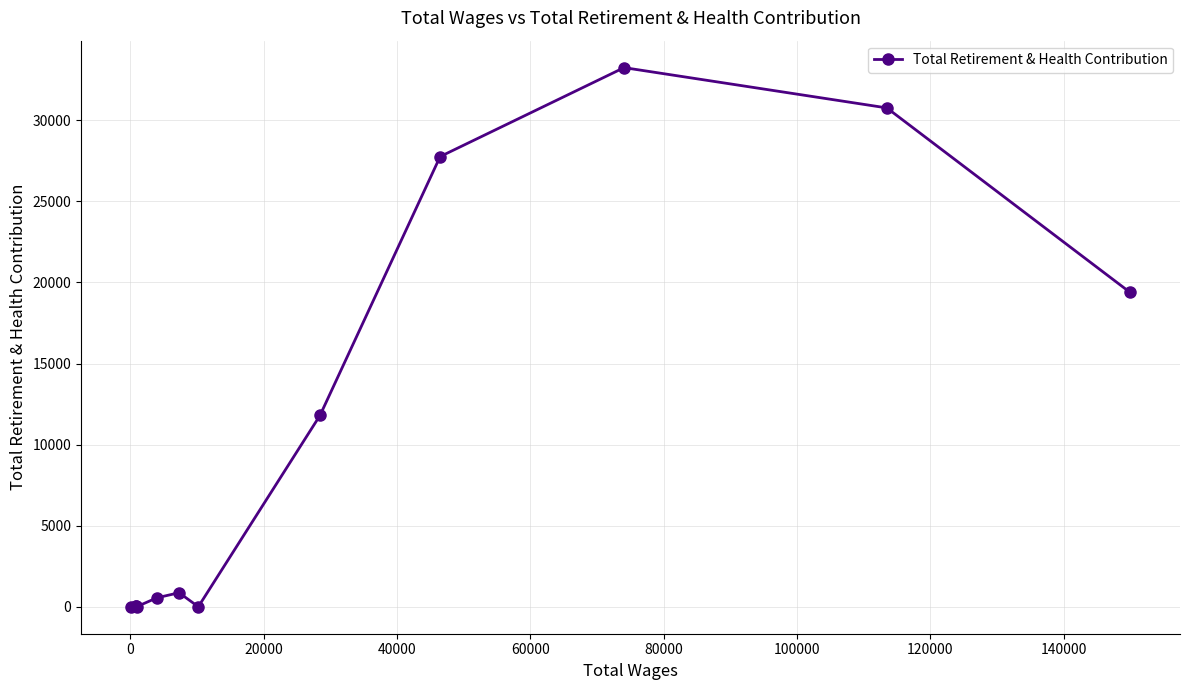

How many values are below 866?

6